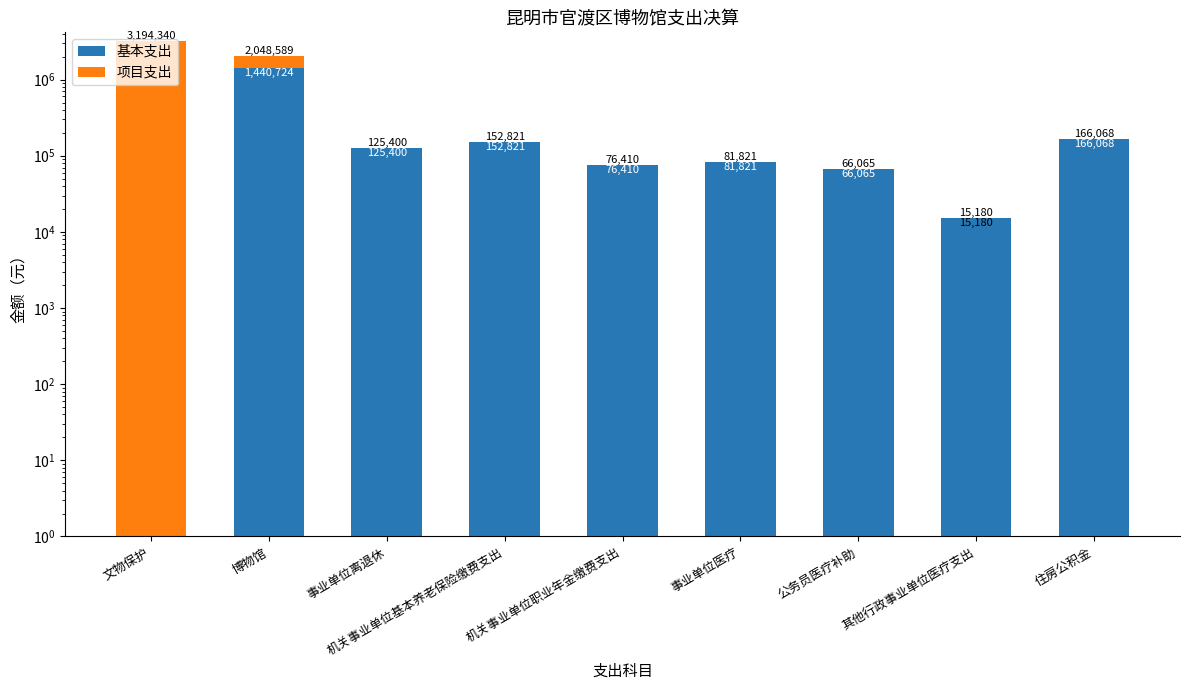

Rank the categories by 项目支出 value from highest to lowest.

文物保护, 博物馆, 事业单位离退休, 机关事业单位基本养老保险缴费支出, 机关事业单位职业年金缴费支出, 事业单位医疗, 公务员医疗补助, 其他行政事业单位医疗支出, 住房公积金